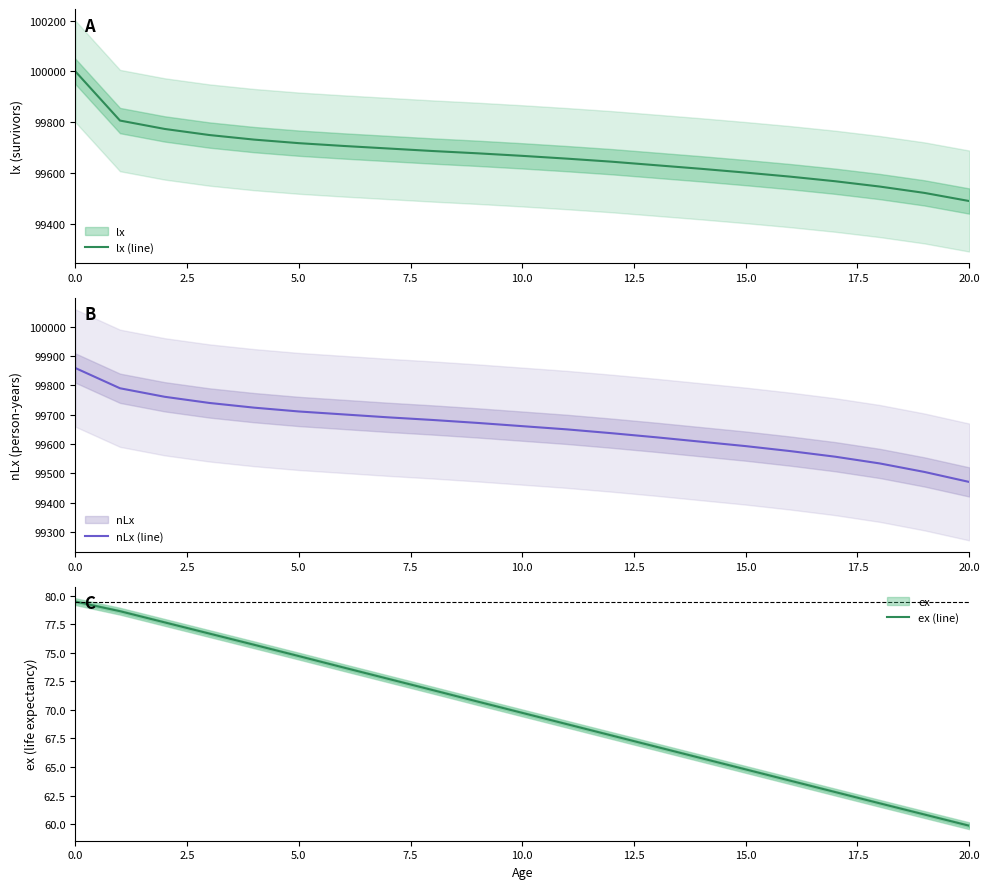

What is the difference between the maximum and minimum values in the ex (line) series?

19.6